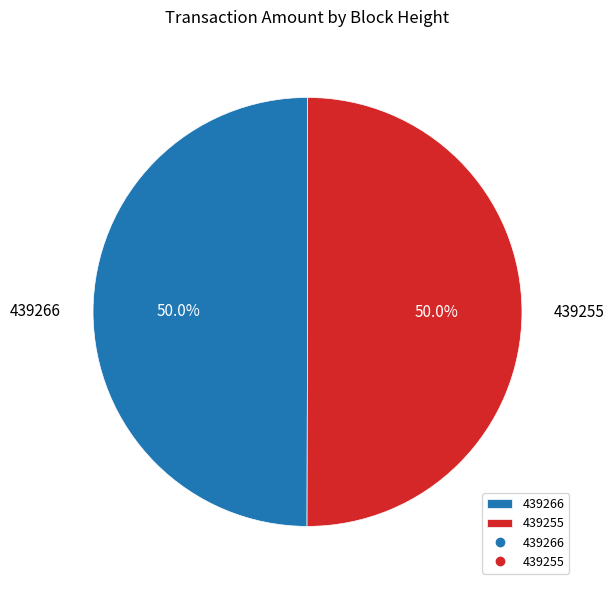

Is it true that 439255 is 50% of the pie?

True